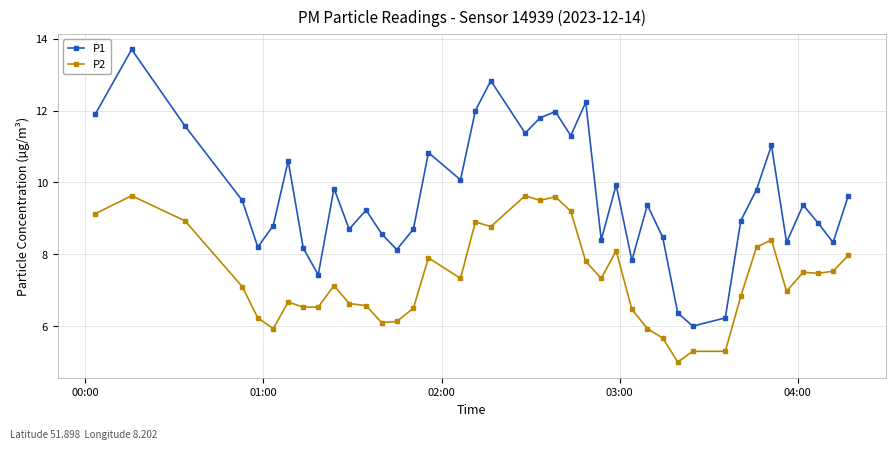

Reading left to right, extract all data points from this chart.

P1: 11.9	13.7	11.6	9.5	8.2	8.8	10.6	8.2	7.4	9.8	8.7	9.2	8.6	8.1	8.7	10.8	10.1	12.0	12.8	11.4	11.8	12.0	11.3	12.2	8.4	9.9	7.8	9.4	8.5	6.4	6.0	6.2	8.9	9.8	11.0	8.3	9.4	8.9	8.3	9.6
P2: 9.1	9.6	8.9	7.1	6.2	5.9	6.7	6.5	6.5	7.1	6.6	6.6	6.1	6.1	6.5	7.9	7.3	8.9	8.8	9.6	9.5	9.6	9.2	7.8	7.3	8.1	6.5	5.9	5.7	5.0	5.3	5.3	6.8	8.2	8.4	7.0	7.5	7.5	7.5	8.0